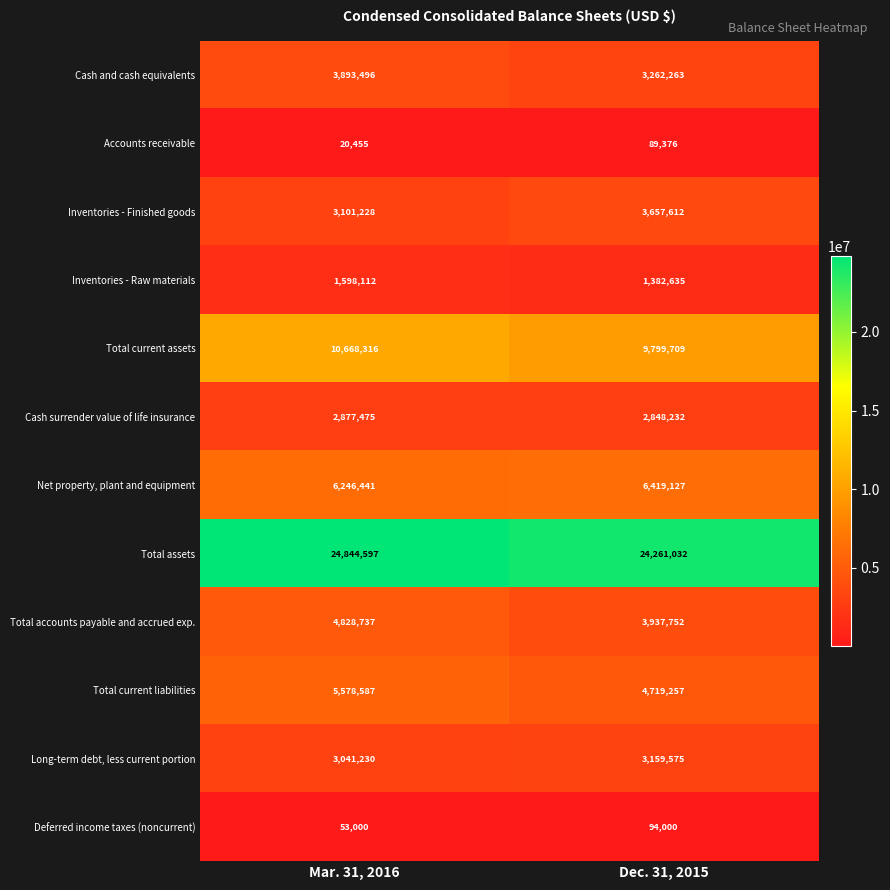

What is the maximum value shown in the chart?

24844597